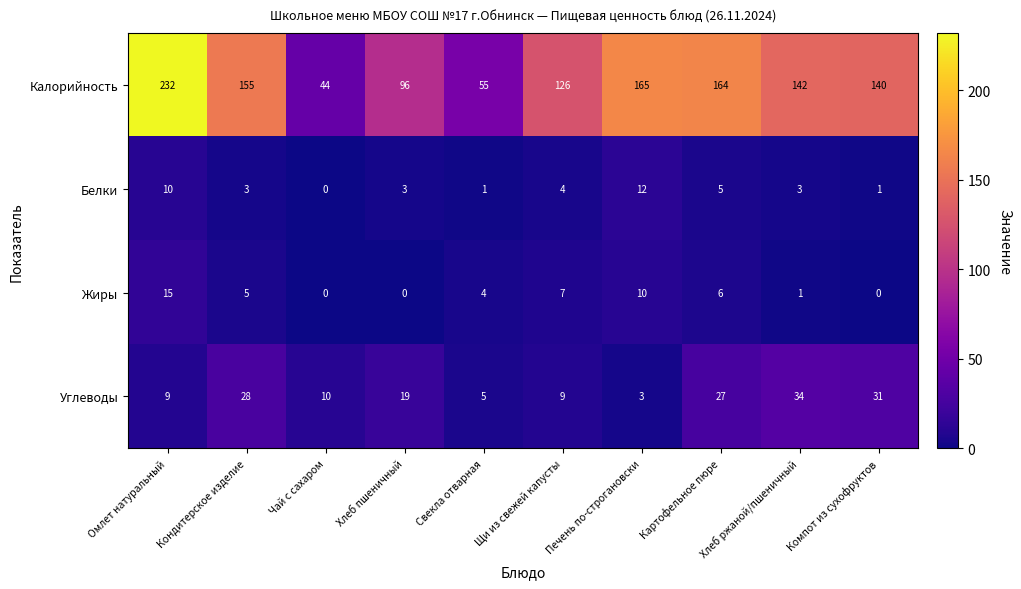

At how many categories does at least one series exceed 209?

1